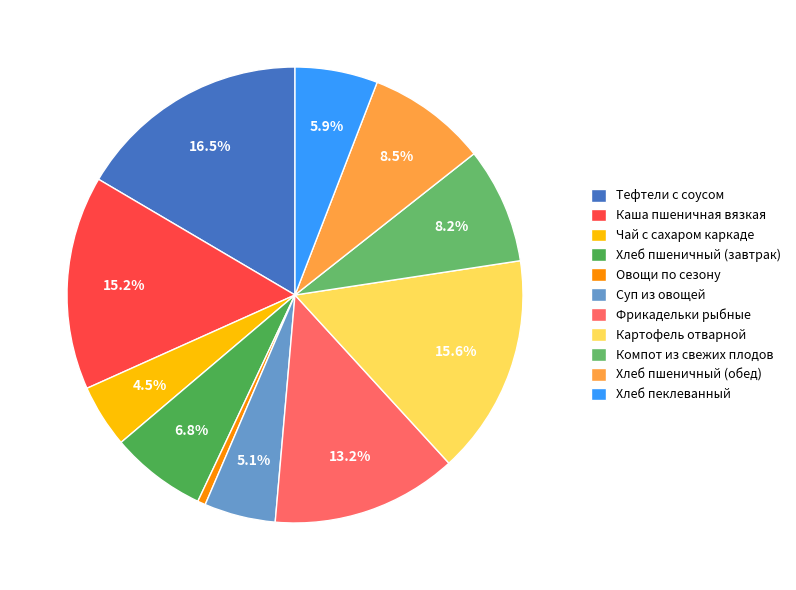

True or false: Хлеб пеклеванный accounts for 12% of the total.

False